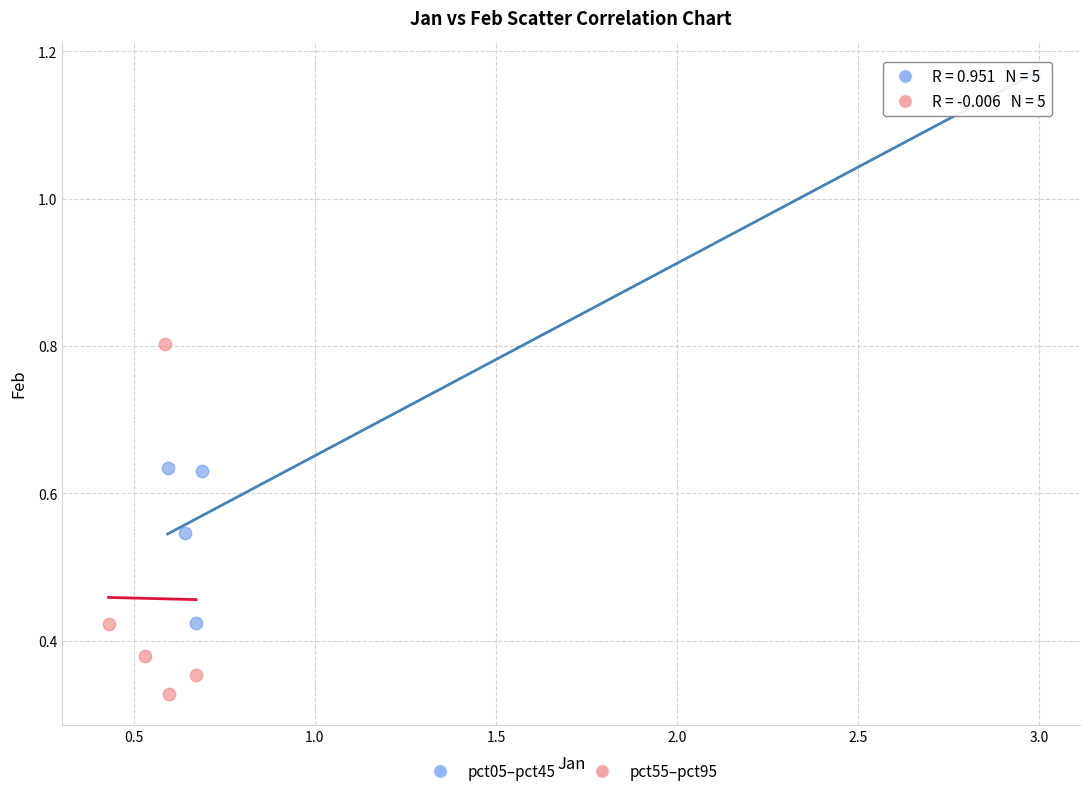

Which series has the widest spread of Y values?

pct05–pct45